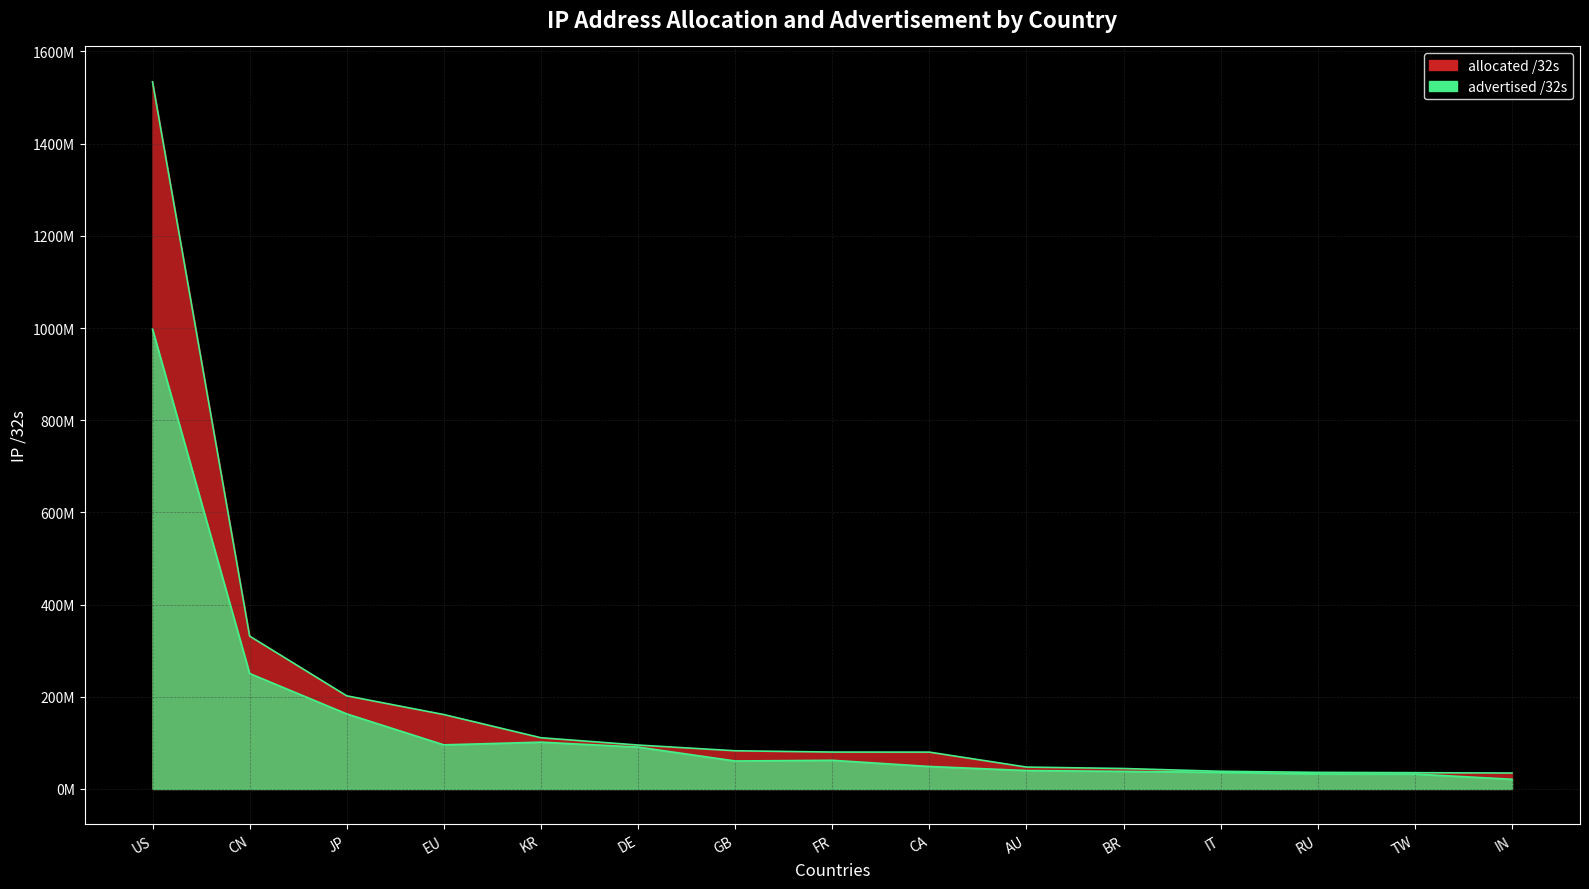

What is the average value of the advertised /32s series?

138102302